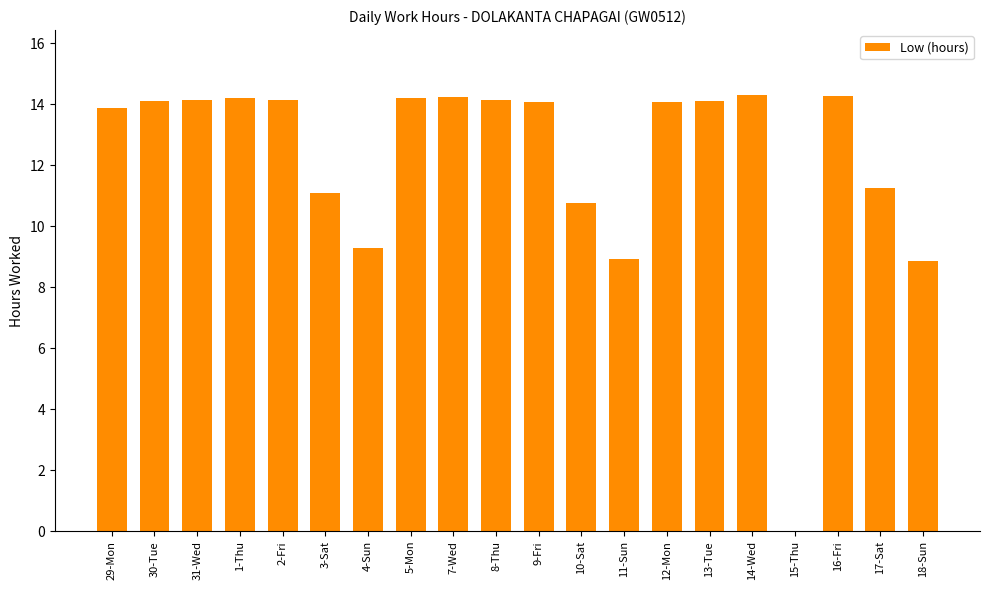

What is the sum of the values at 31-Wed and 29-Mon?

28.0